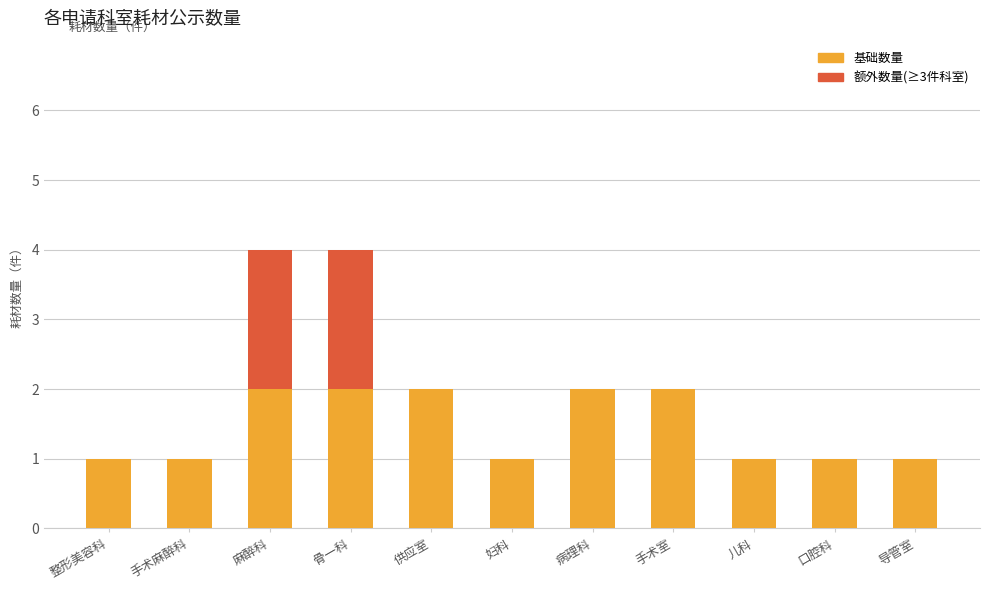

Reading left to right, transcribe the values for 基础数量.

整形美容科=1	手术麻醉科=1	麻醉科=2	骨一科=2	供应室=2	妇科=1	病理科=2	手术室=2	儿科=1	口腔科=1	导管室=1